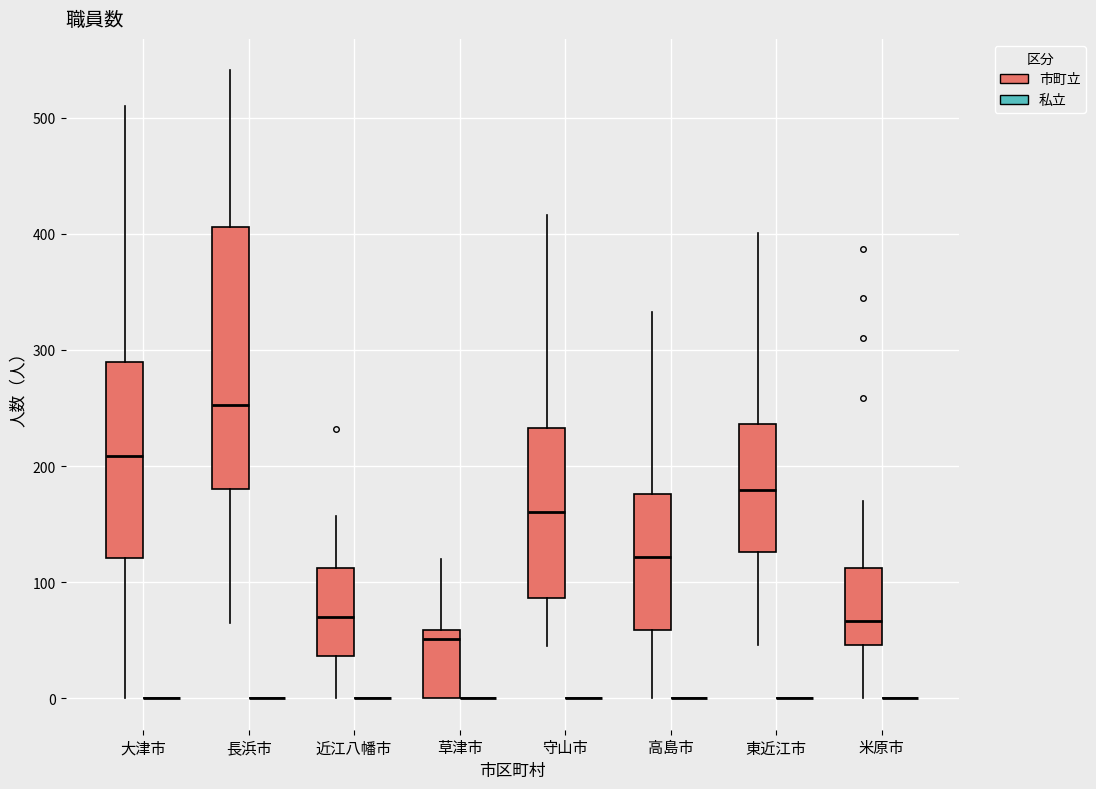

Where is the upper edge of the box for 東近江市 (市町立) on the y-axis? The values are not printed on the chart, so give them approximately, as read against the axis.

240